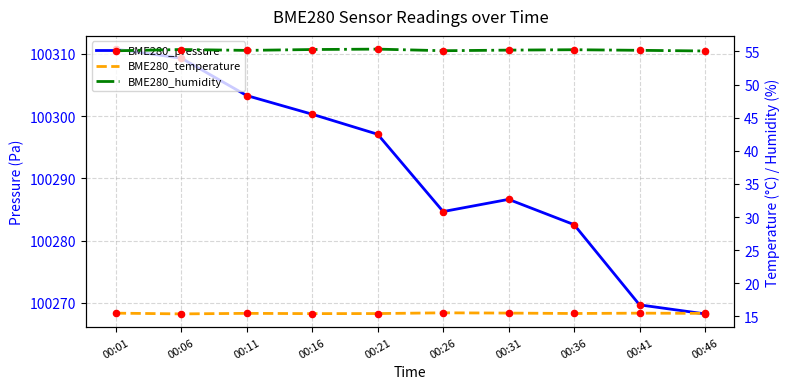

Is the value of BME280_pressure at 00:31 greater than the value of BME280_humidity at 00:46?

Yes